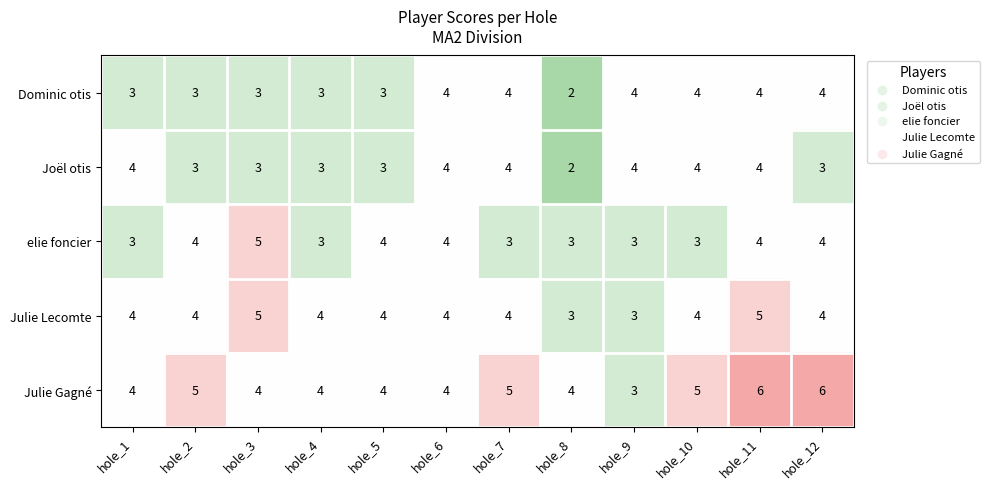

Count the number of categories in the chart.

12